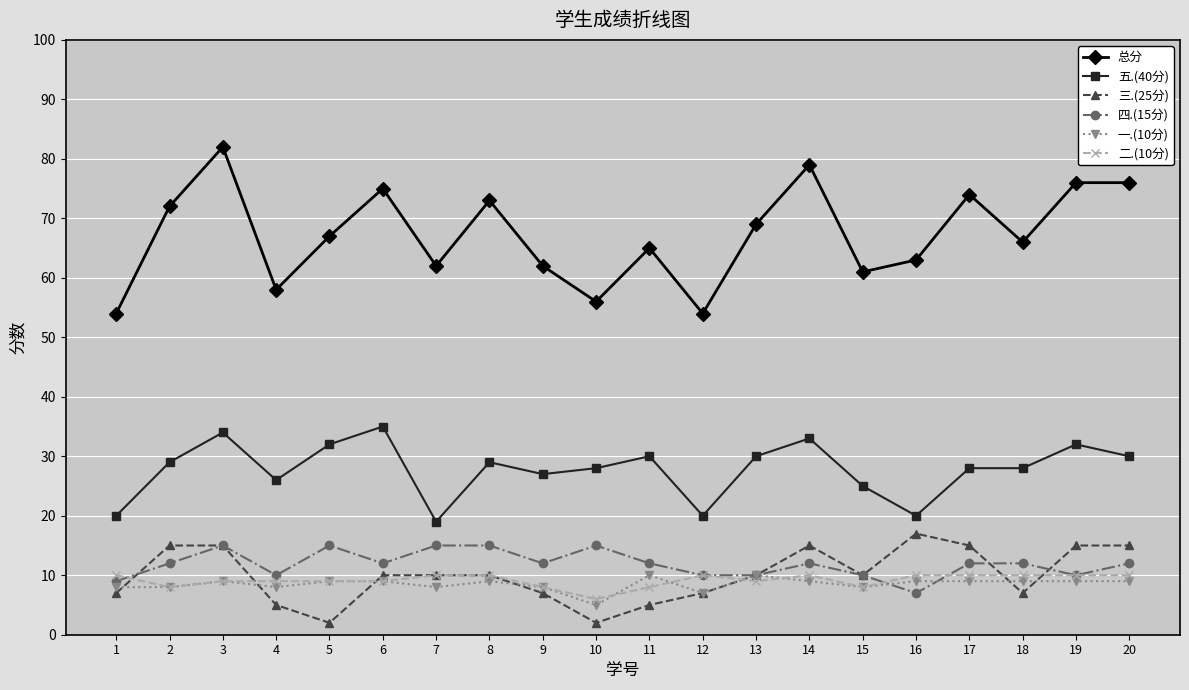

The value of 四.(15分) at 5 is 9. True or false?

False